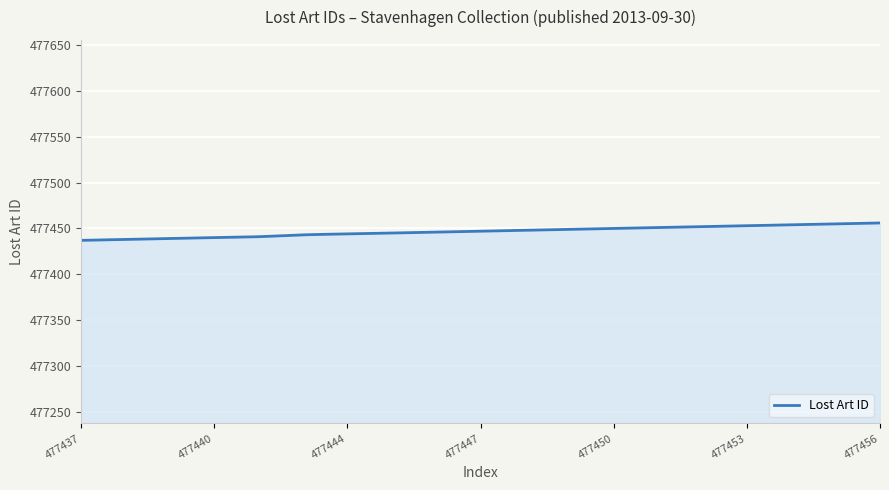

What is the smallest value displayed?

477437.0